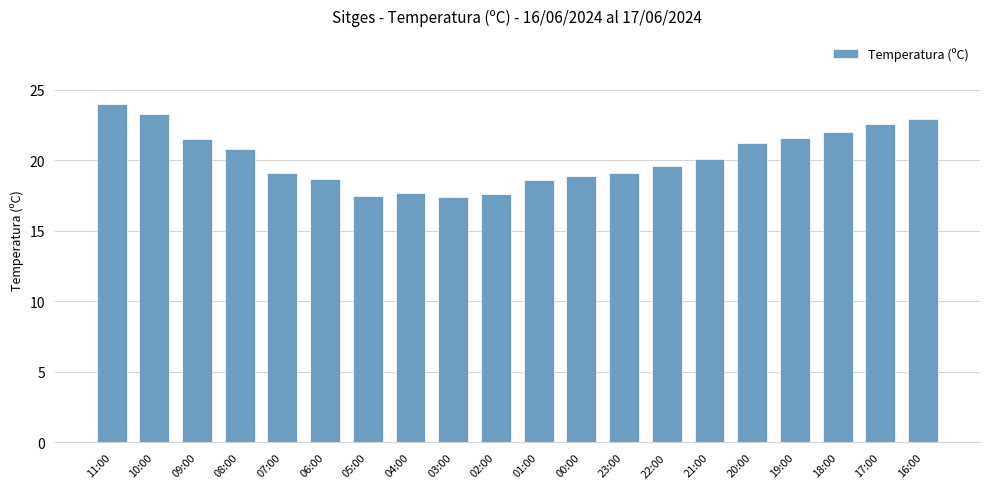

Which category has the highest value across all series?

11:00